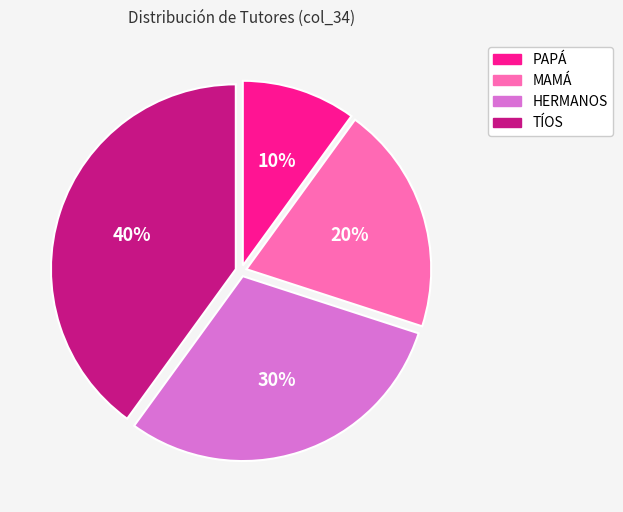

True or false: MAMÁ accounts for 13% of the total.

False